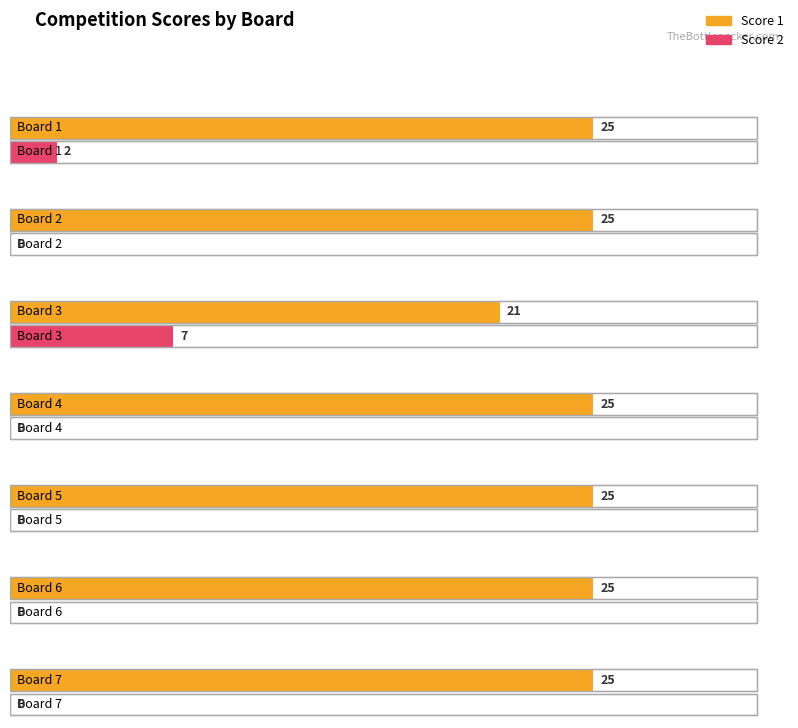

List the labels in order of Score 2 value, largest first.

Board 3, Board 1, Board 2, Board 4, Board 5, Board 6, Board 7